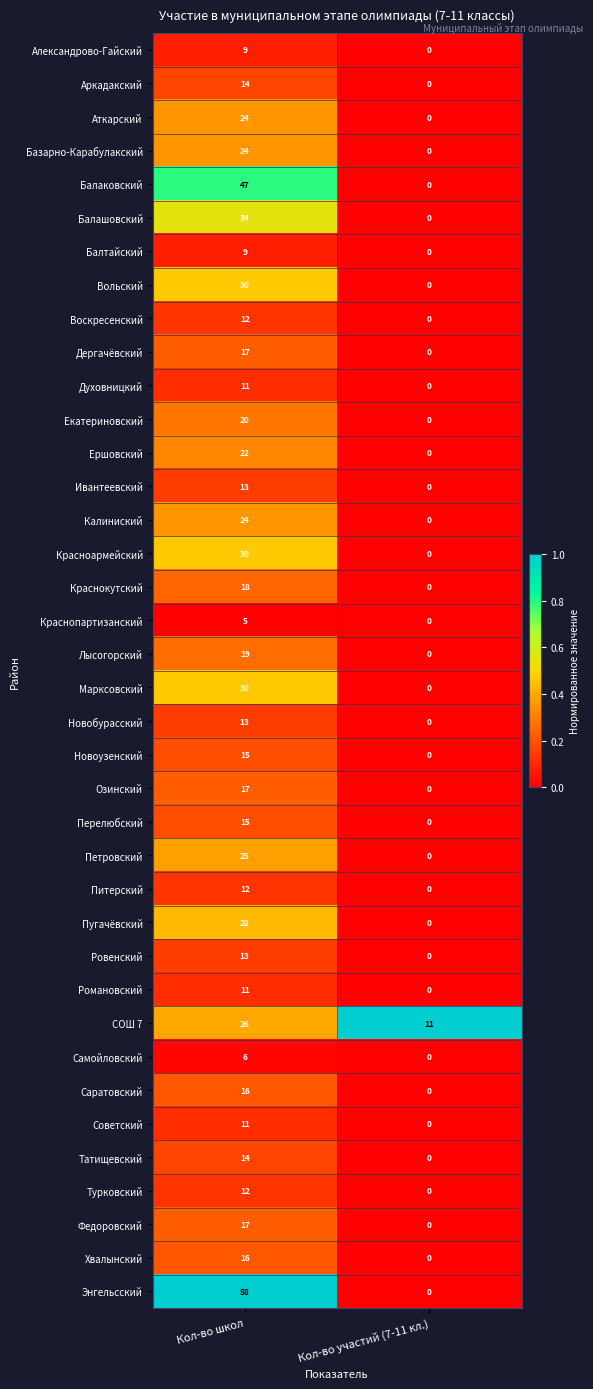

What is the sum of the Пугачёвский values at Кол-во школ and Кол-во участий (7-11 кл.)?

28